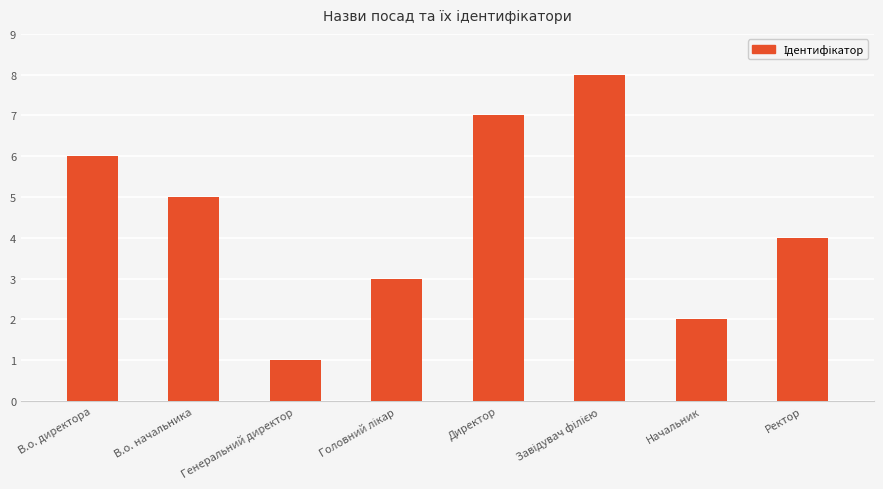

Count the number of data series in this chart.

1